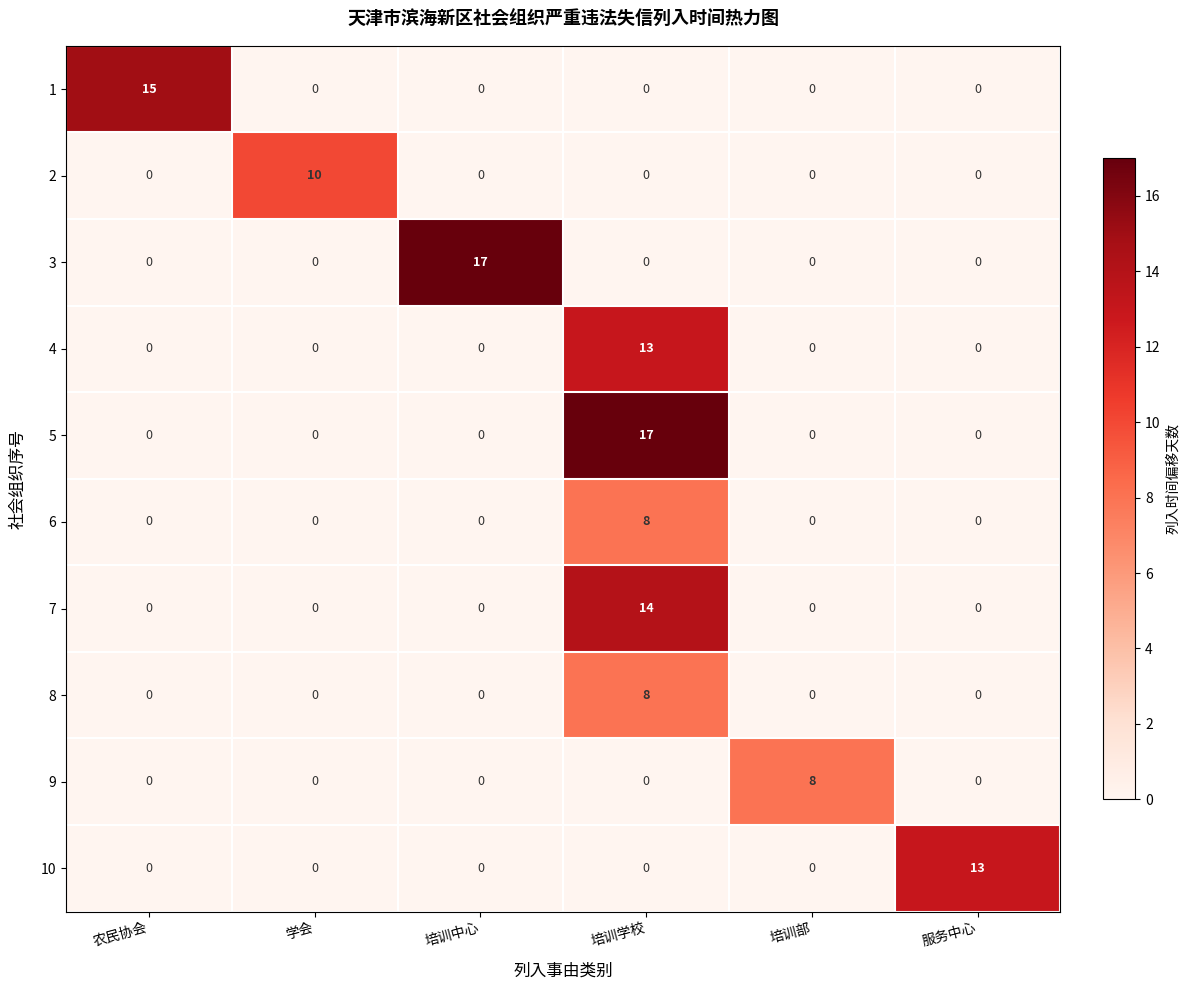

At which label does 10 reach its peak?

服务中心